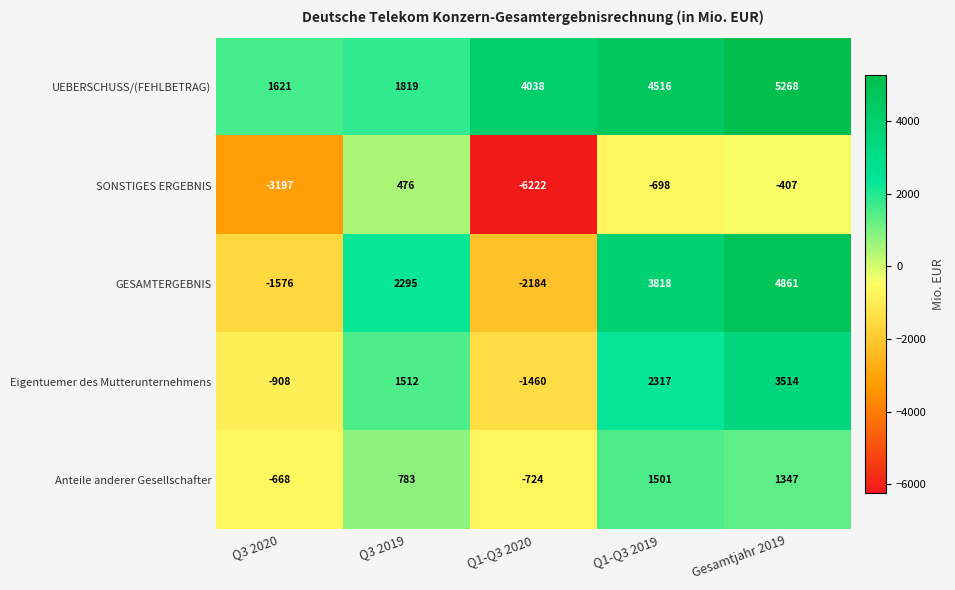

Rank the series at Gesamtjahr 2019 from lowest to highest value.

SONSTIGES ERGEBNIS, Anteile anderer Gesellschafter, Eigentuemer des Mutterunternehmens, GESAMTERGEBNIS, UEBERSCHUSS/(FEHLBETRAG)